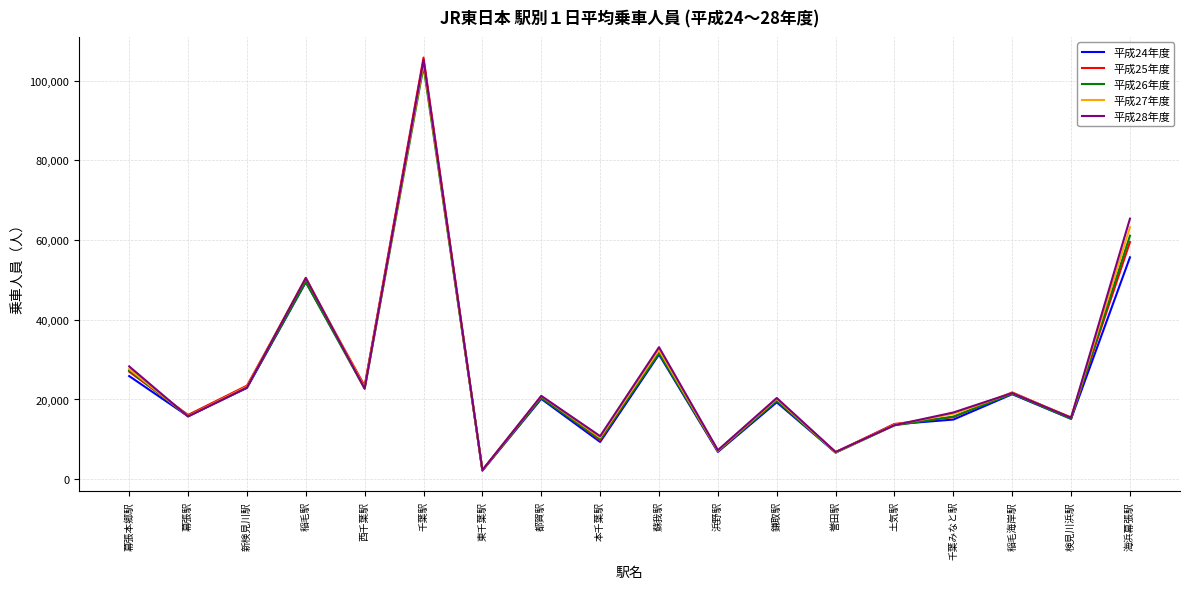

Which series has the widest spread of values?

平成25年度